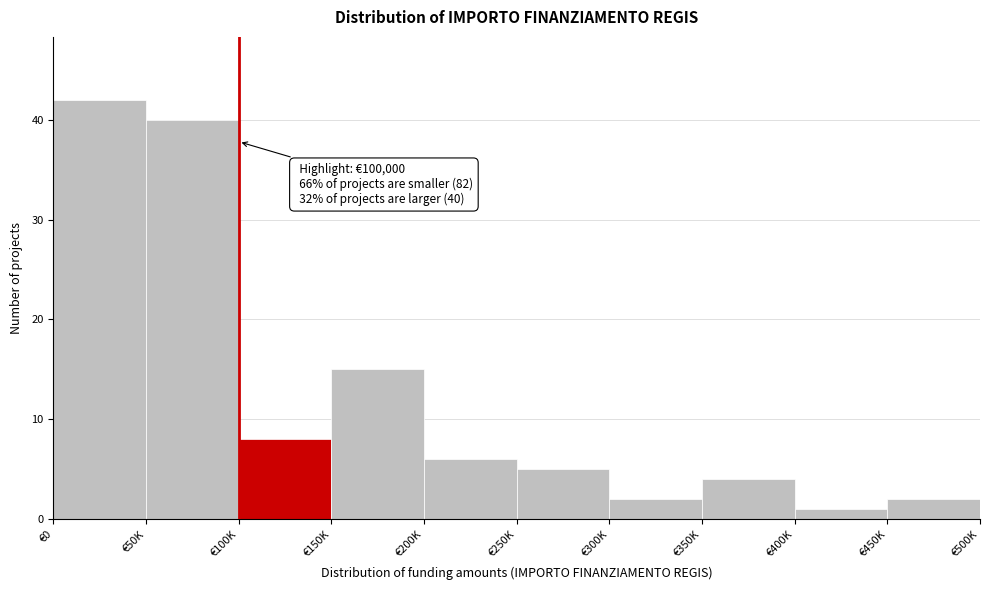

Reading left to right, what are all the values shown in this chart?

€0=42	€50K=40	€100K=8	€150K=15	€200K=6	€250K=5	€300K=2	€350K=4	€400K=1	€450K=2